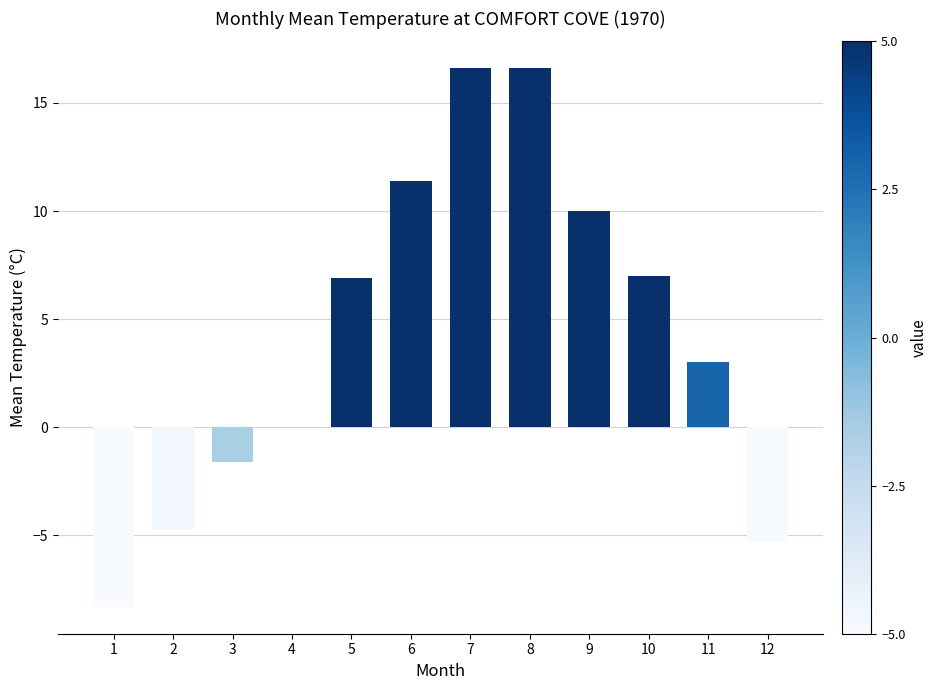

What is the difference between the values at 5 and 8?

9.7